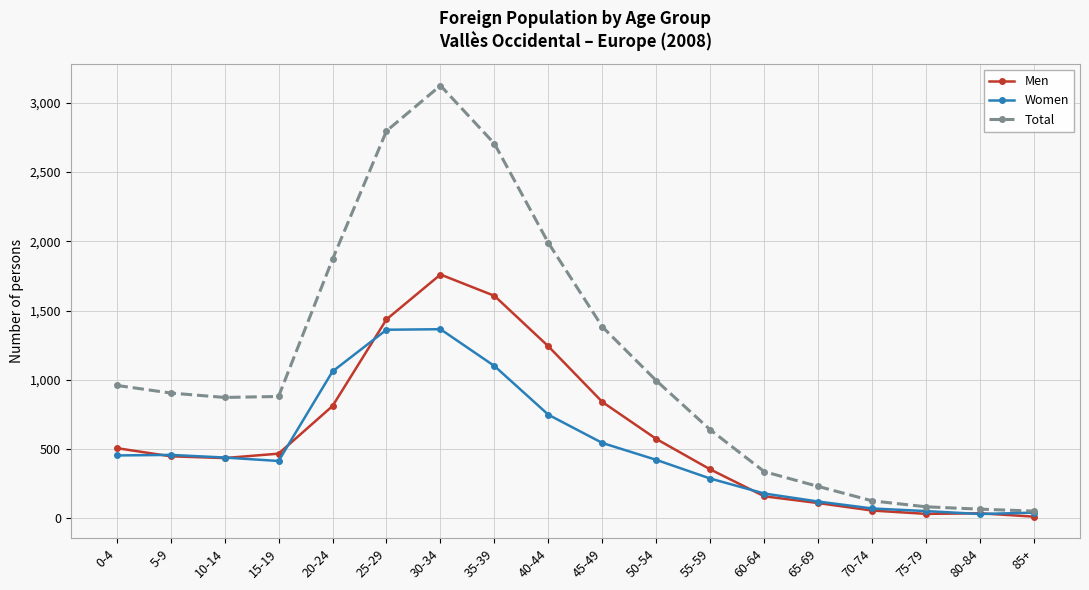

Where does the Total series first go above 904?

0-4